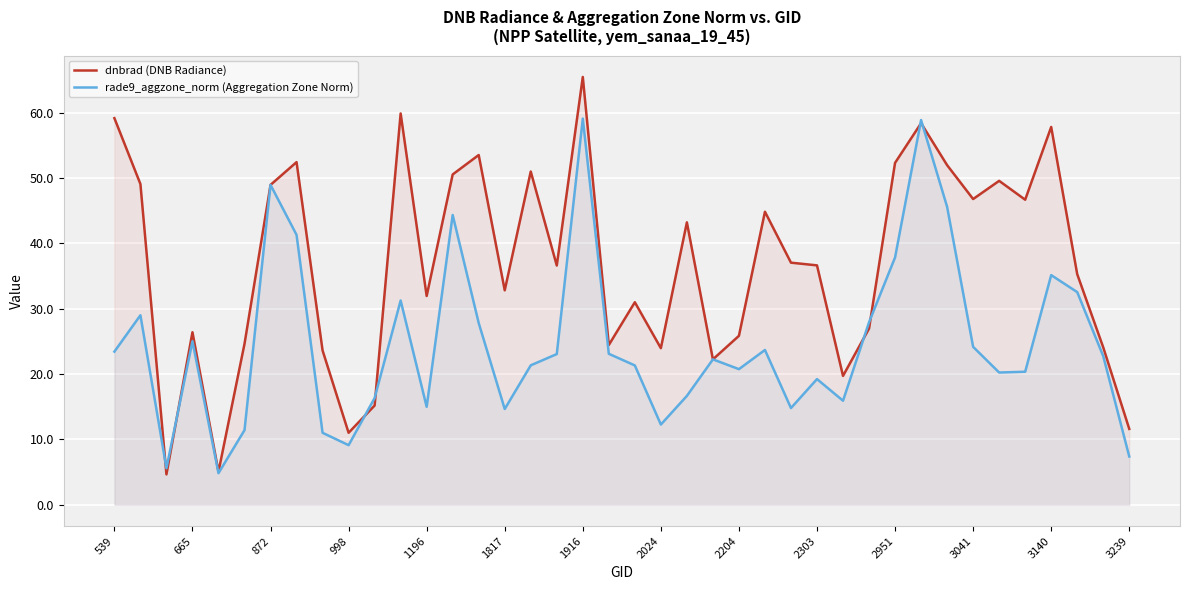

How many intersections are there between dnbrad (DNB Radiance) and rade9_aggzone_norm (Aggregation Zone Norm)?

10